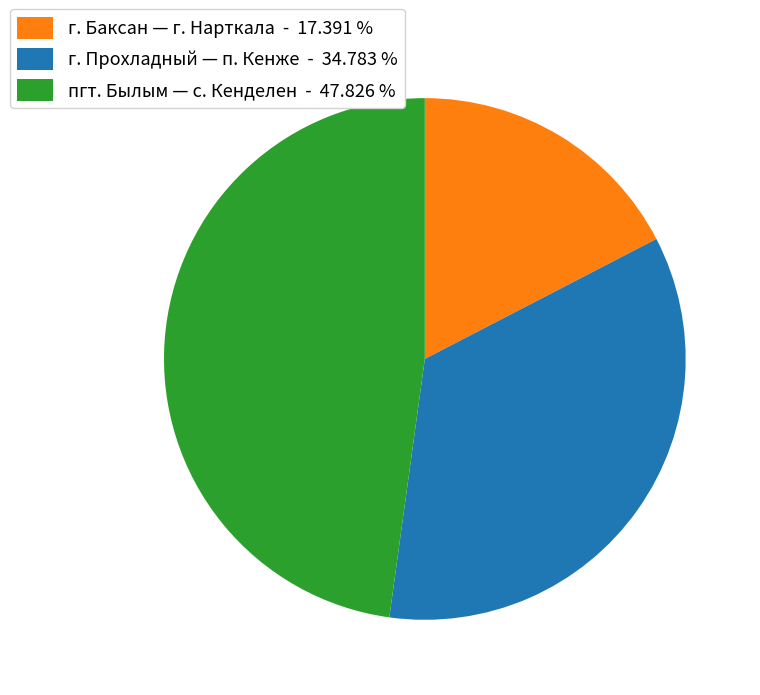

Between г. Прохладный — п. Кенже - 34.783 % and пгт. Былым — с. Кенделен - 47.826 %, which is larger?

пгт. Былым — с. Кенделен - 47.826 %